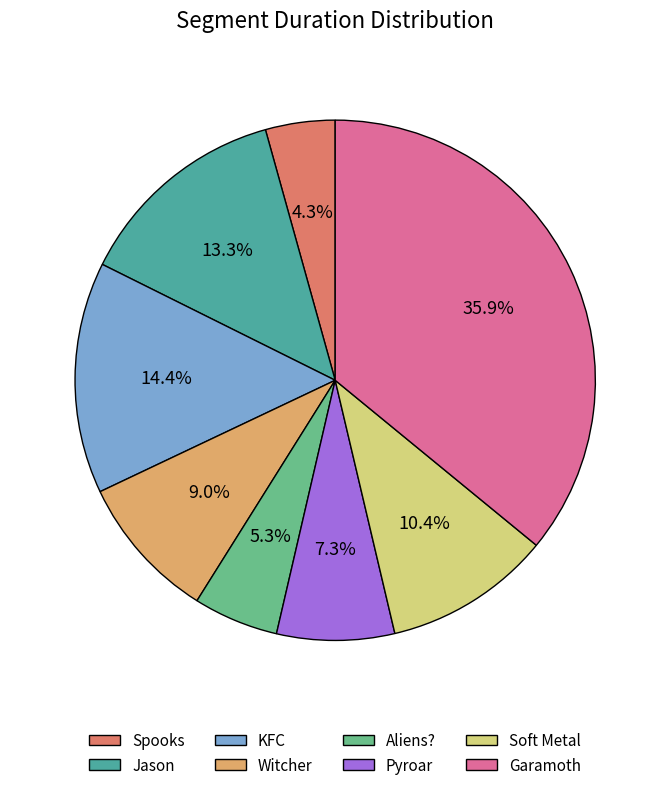

Which has a higher value, Soft Metal or Aliens??

Soft Metal